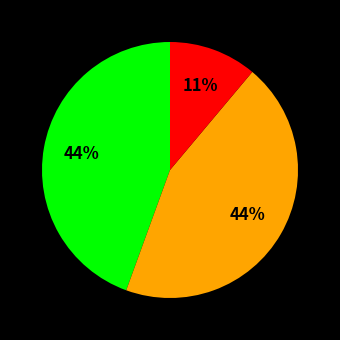

Does any single category account for the majority?

No